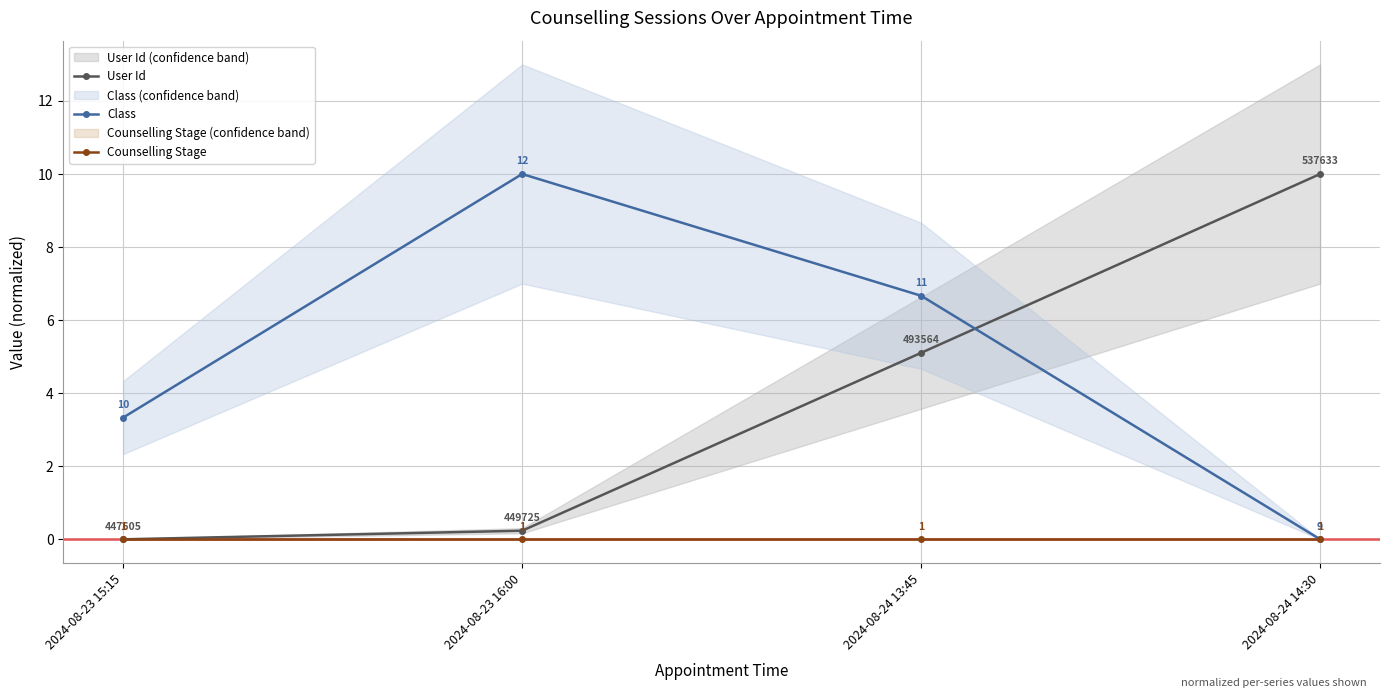

Where is User Id nearest to the value 4?

2024-08-24 13:45